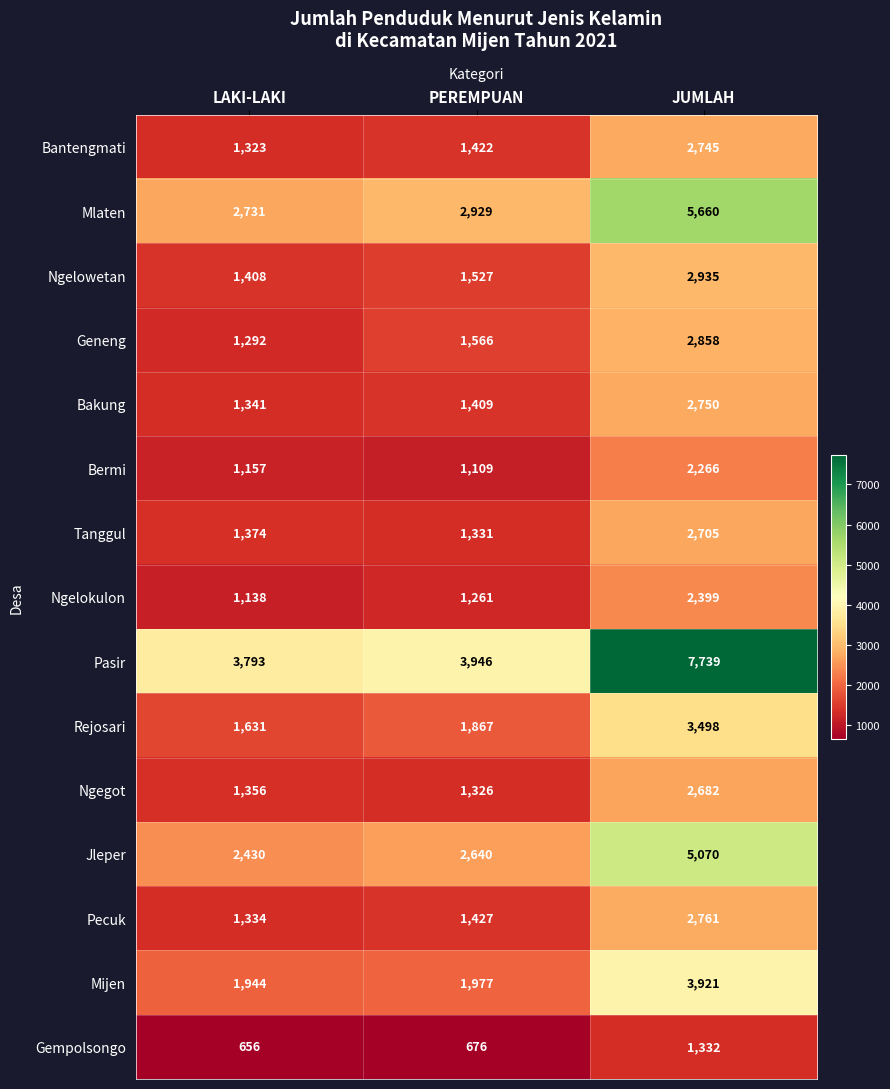

What is the lowest value of the Pecuk series?

1334